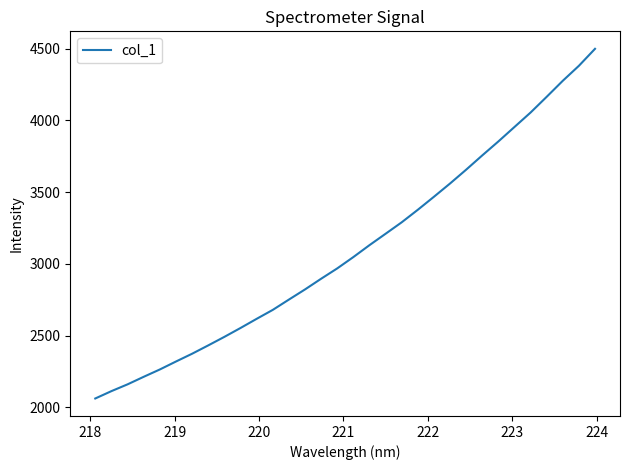

What is the sum of all values?

99383.8